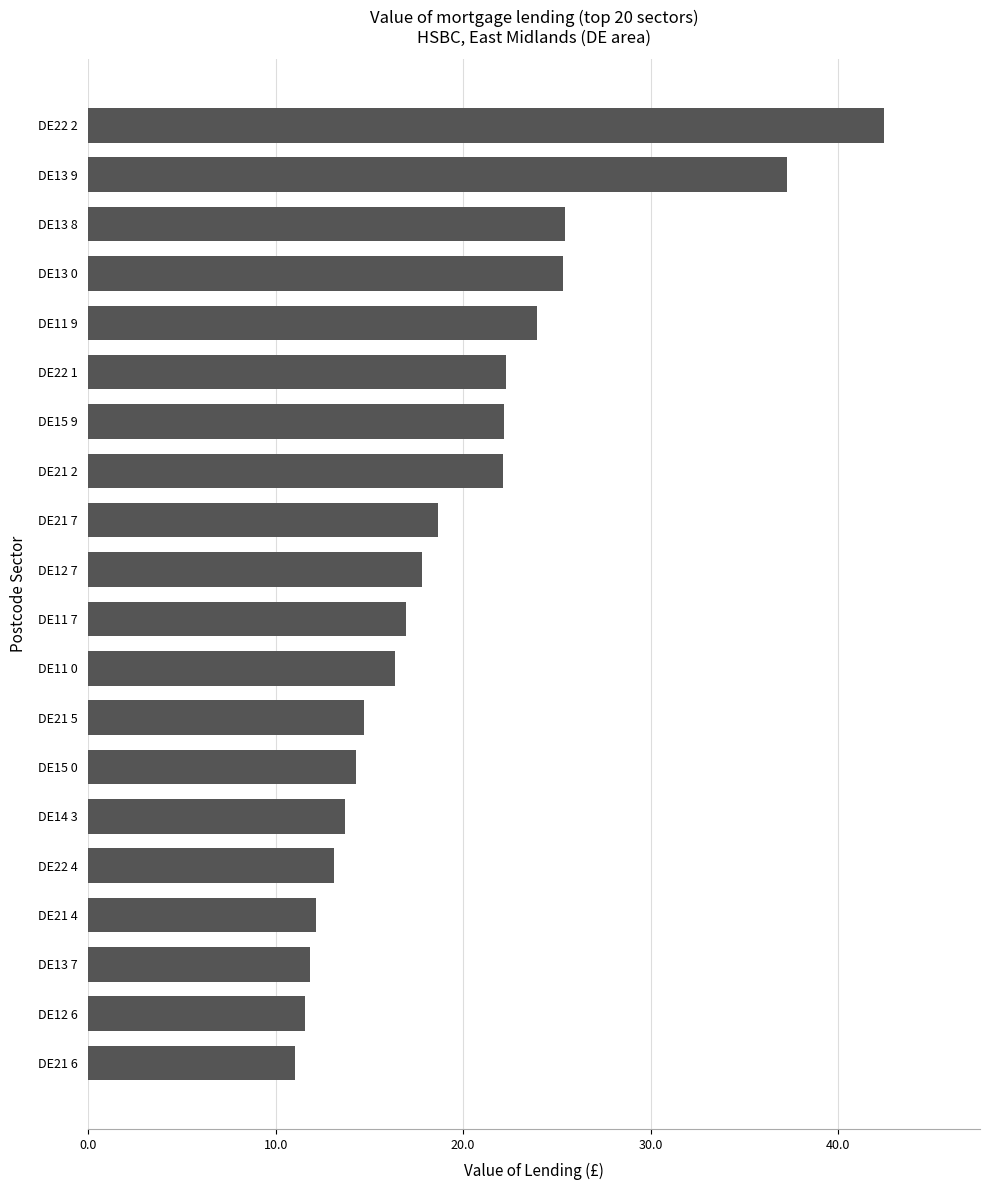

Are the bars grouped side by side (vs. stacked)?

No